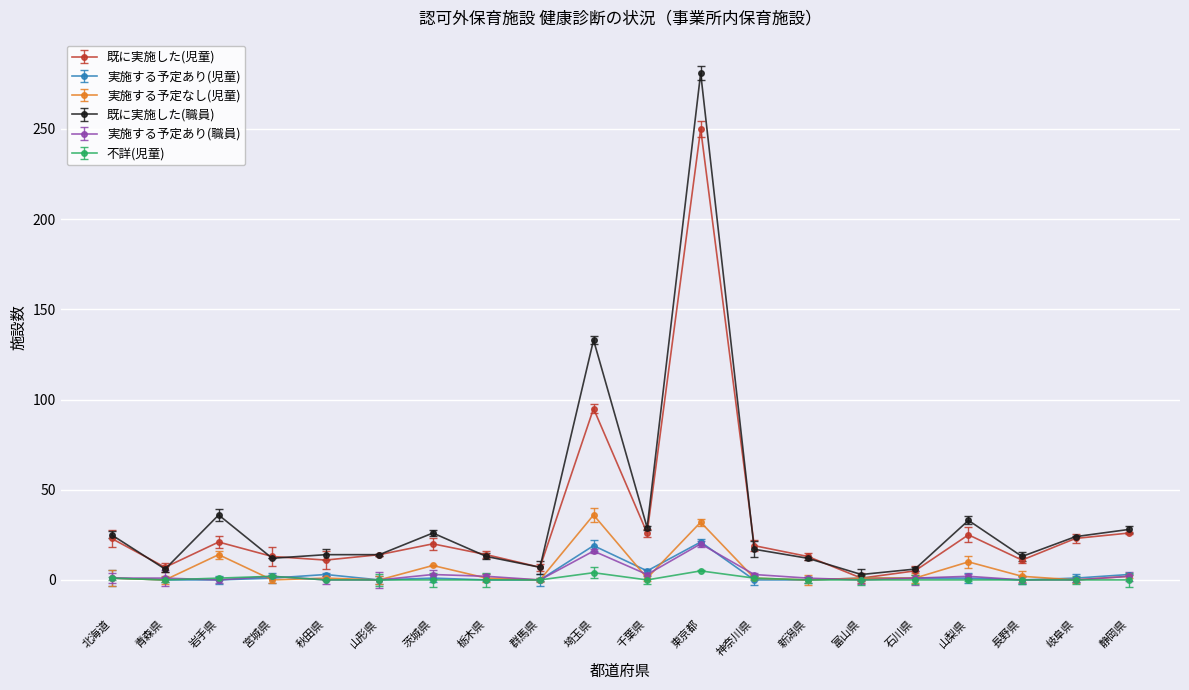

What position from the left is 秋田県?

5